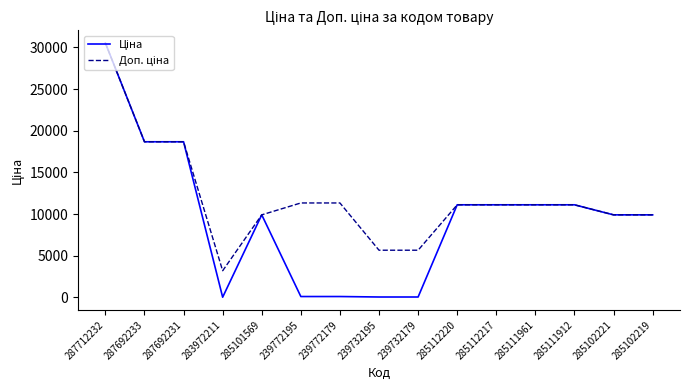

At which category is the sum across all series the highest?

287712232